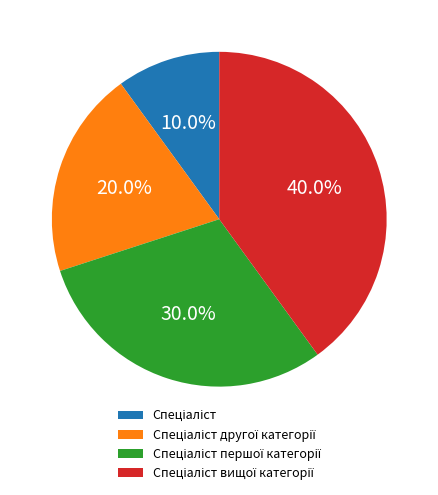

Does any single category account for the majority?

No